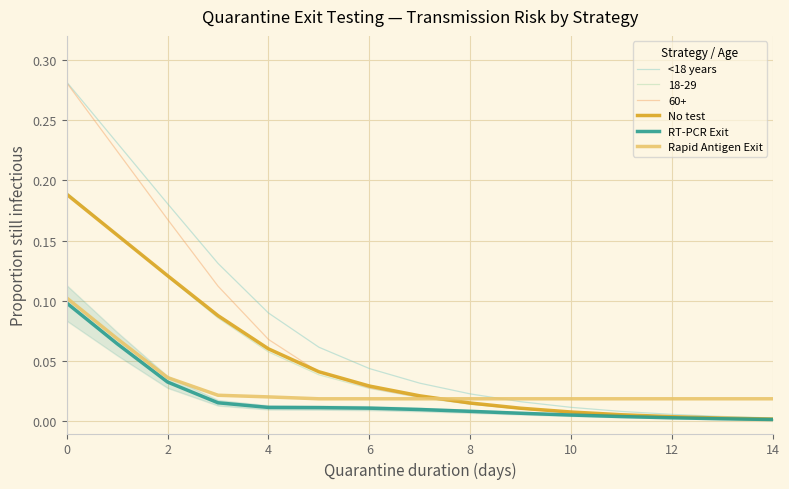

Does the chart have visible grid lines?

Yes